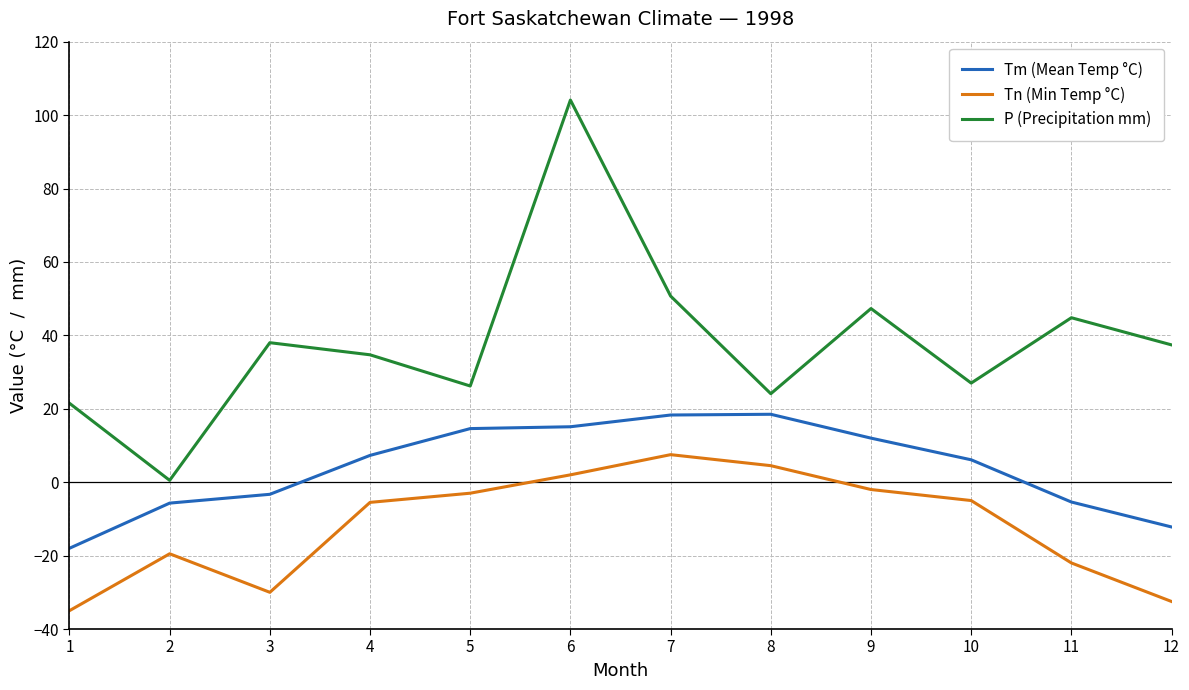

Which series has the largest total across all categories?

P (Precipitation mm)